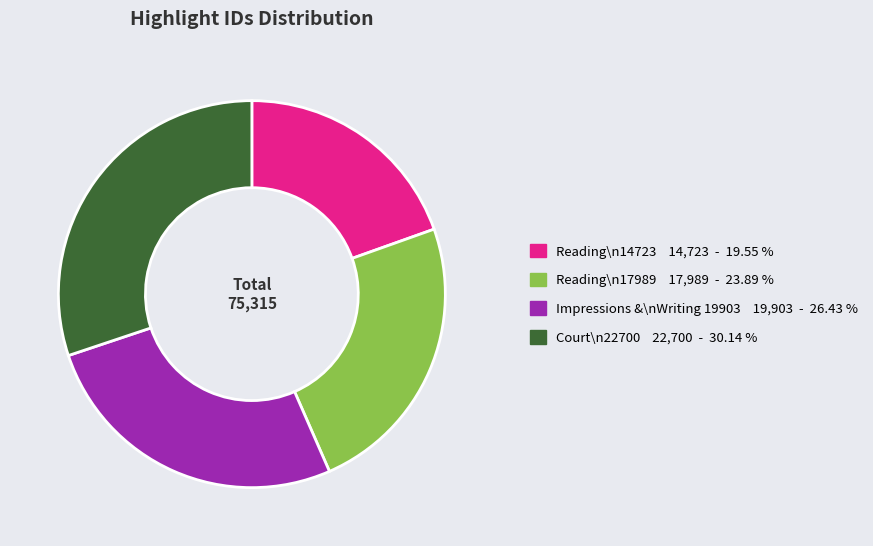

Is there any slice that represents more than half of the pie?

No